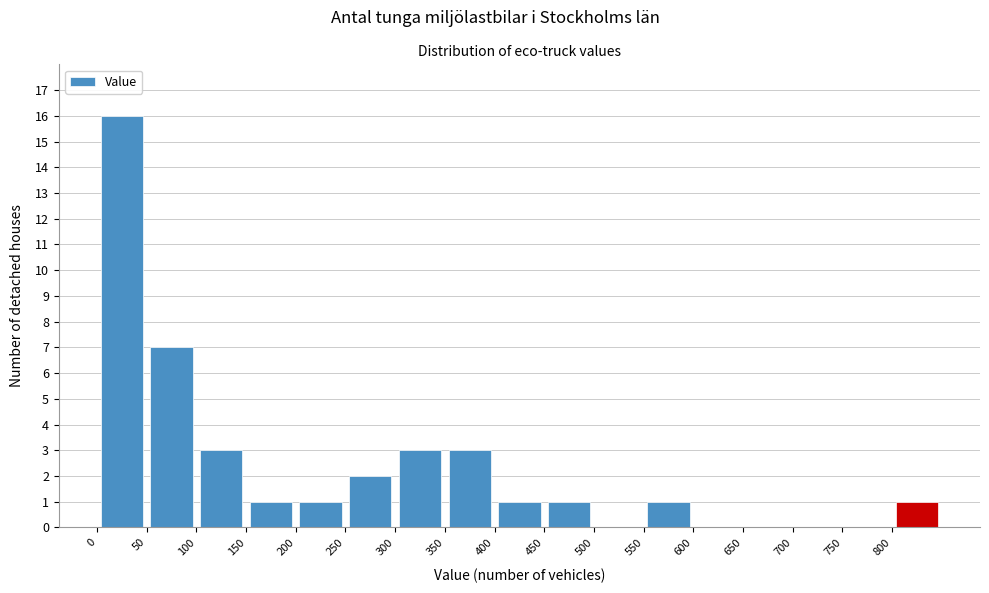

Reading left to right, list every bar in this chart as the range it spans on the x-axis followed by its height. The values are not printed on the chart, so give them approximately, as read against the axis.

0 to 50: 16
50 to 100: 7
100 to 150: 3
150 to 200: 1
200 to 250: 1
250 to 300: 2
300 to 350: 3
350 to 400: 3
400 to 450: 1
450 to 500: 1
500 to 550: 0
550 to 600: 1
600 to 650: 0
650 to 700: 0
700 to 750: 0
750 to 800: 0
800 to 850: 1